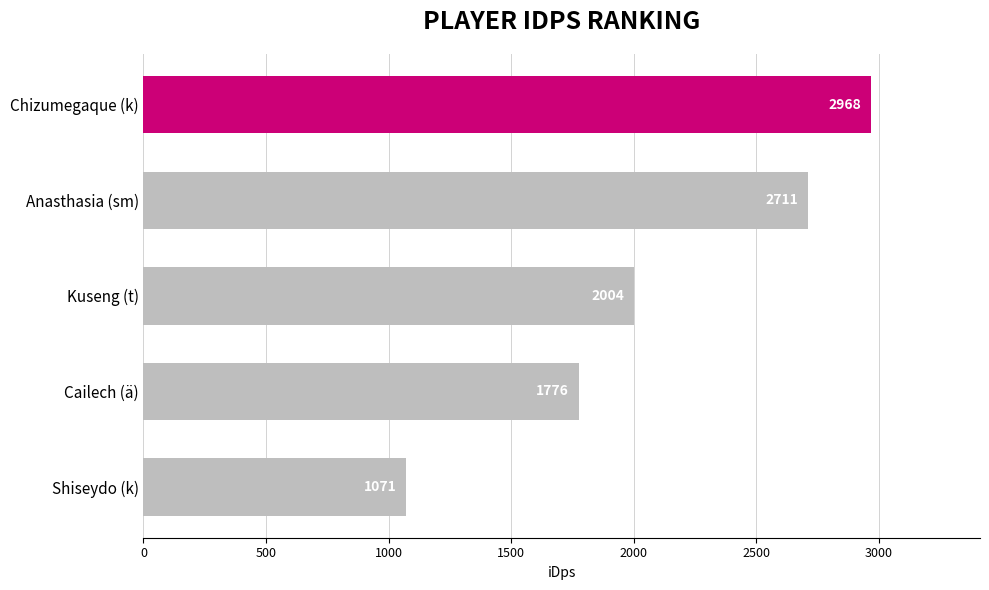

Read the value at Anasthasia (sm).

2710.8